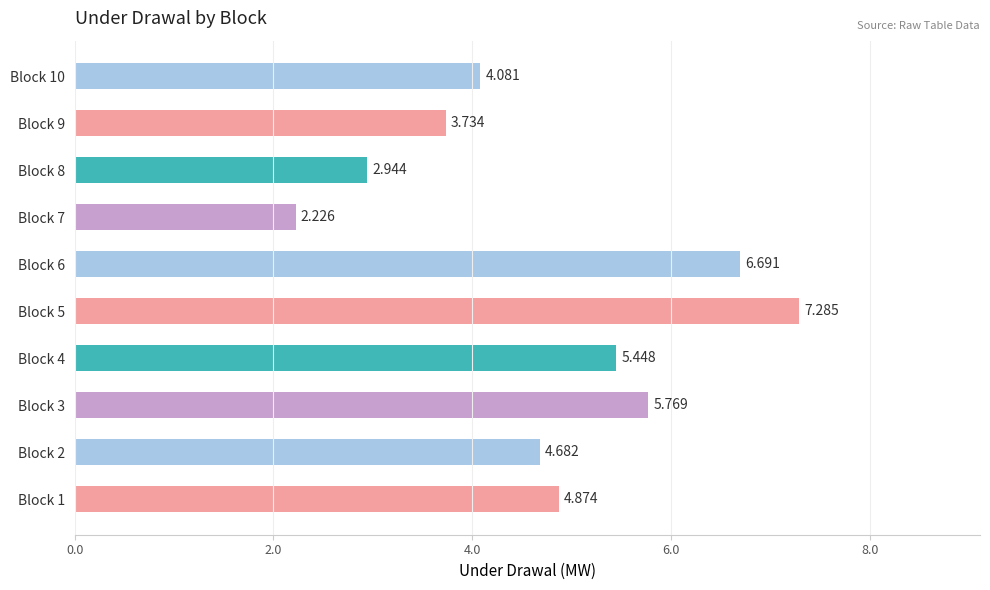

How many distinct data groups are displayed?

1